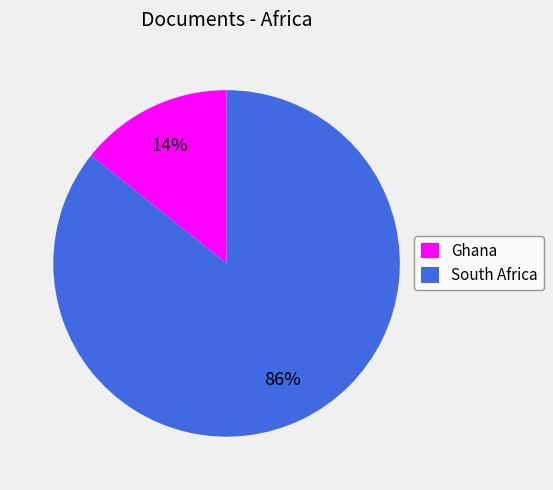

How many segments does this pie chart have?

2